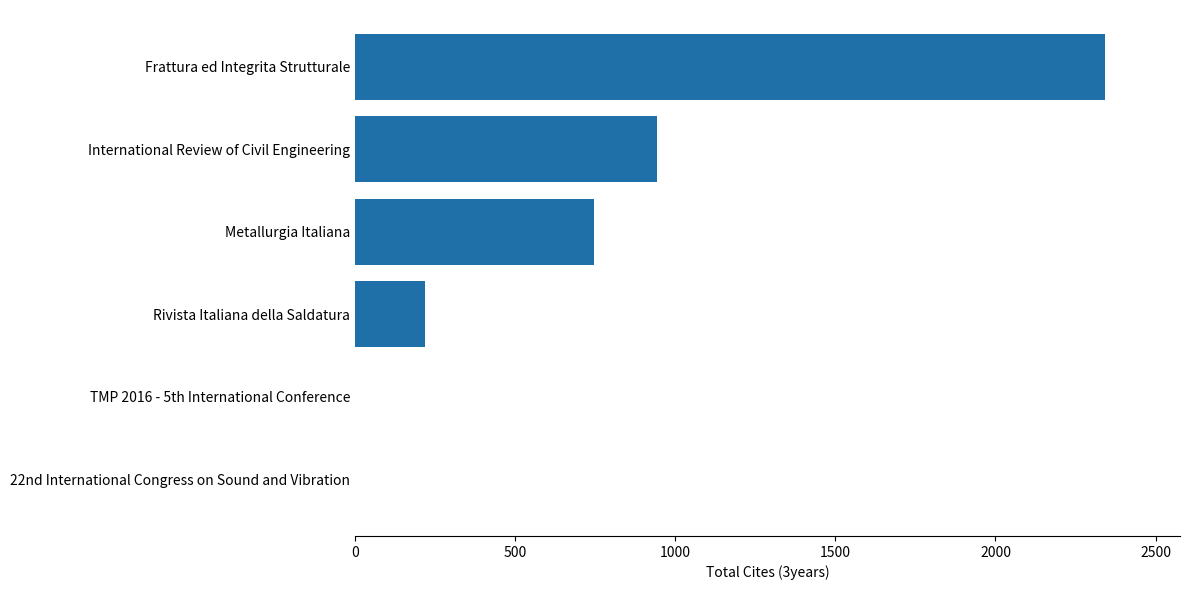

Is it true that the value at International Review of Civil Engineering is 943?

True